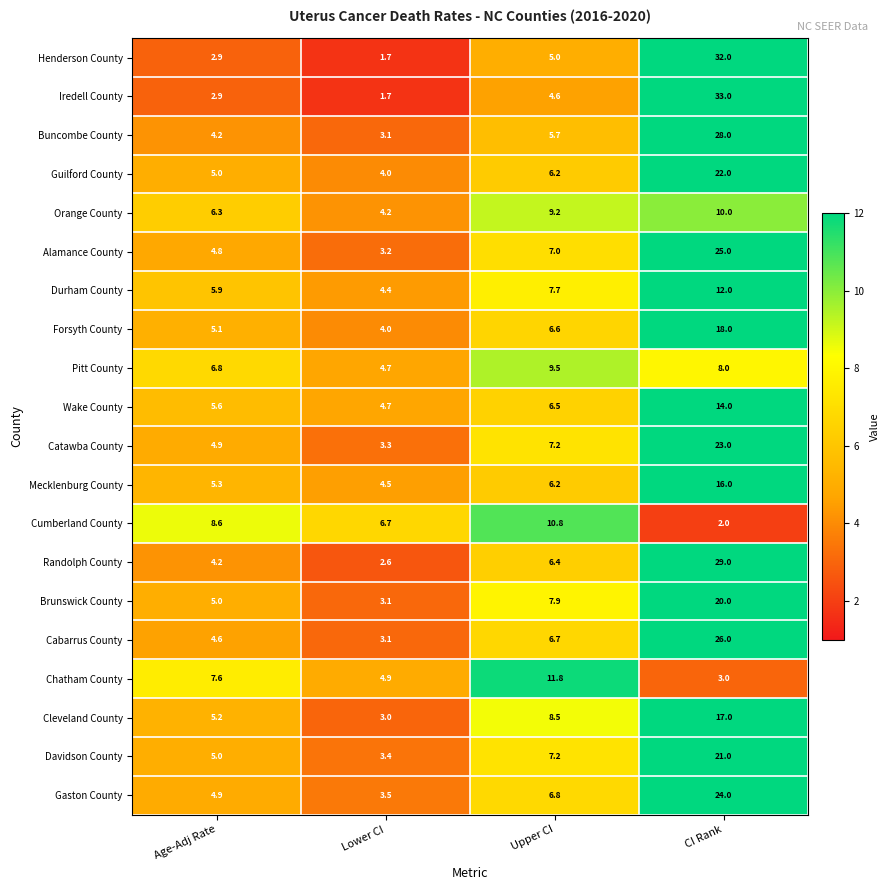

Where does the Forsyth County series first go above 6?

Upper CI